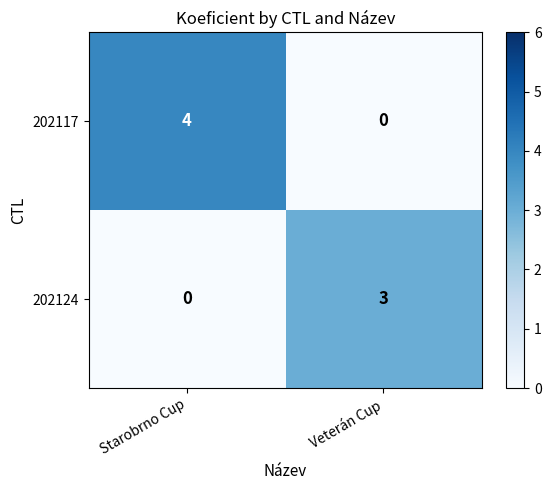

List the series in order of their peak value, highest first.

202117, 202124